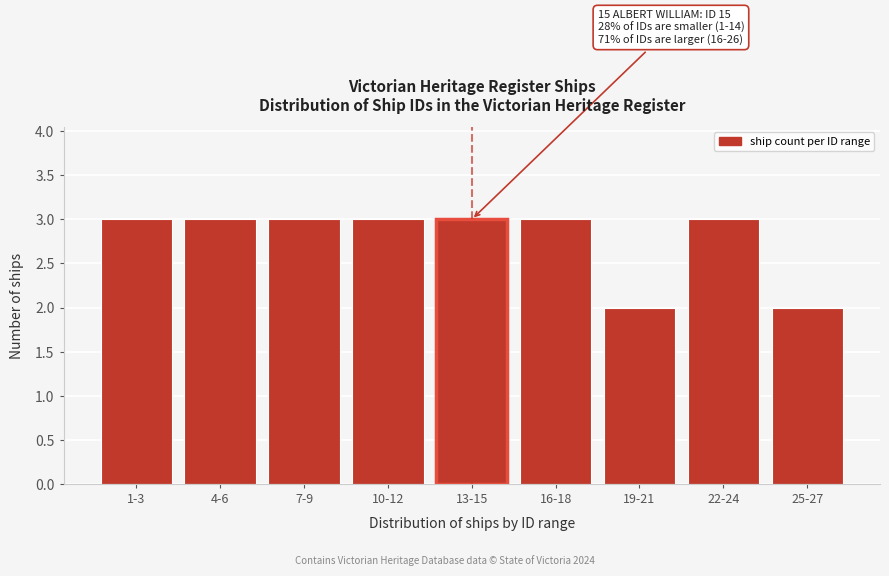

Reading left to right, what are all the values shown in this chart?

1-3=3	4-6=3	7-9=3	10-12=3	13-15=3	16-18=3	19-21=2	22-24=3	25-27=2